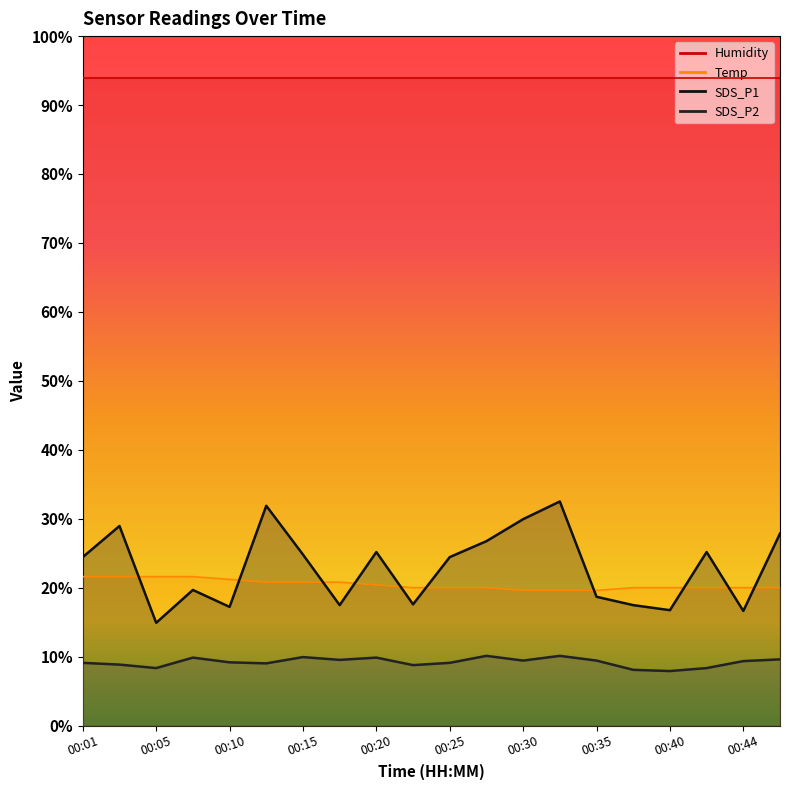

True or false: Temp has a value of 21.2 at 00:10.

True